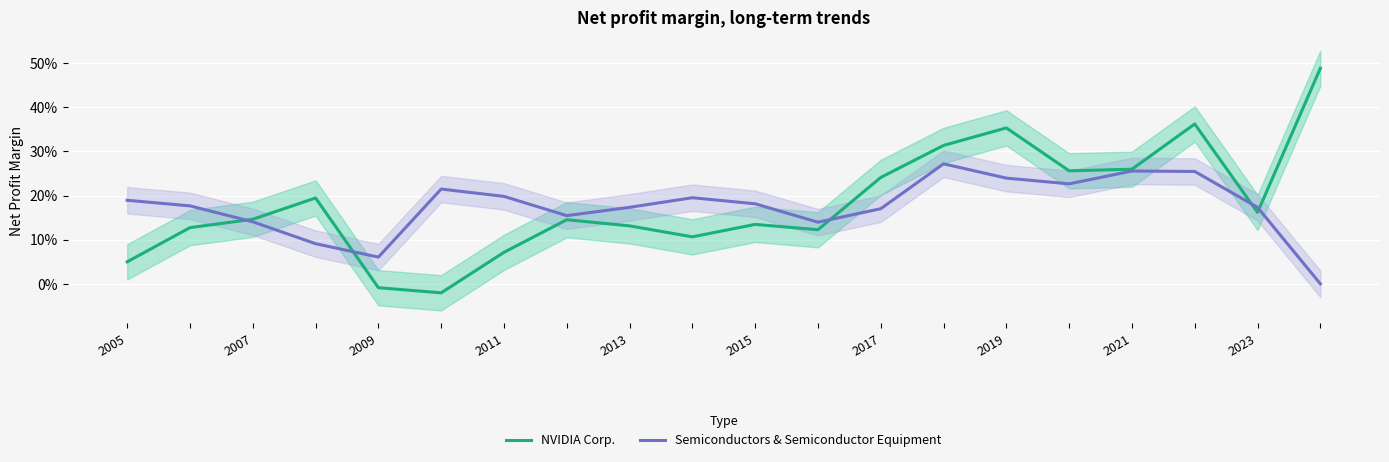

How many interior local peaks does the NVIDIA Corp. series have?

5